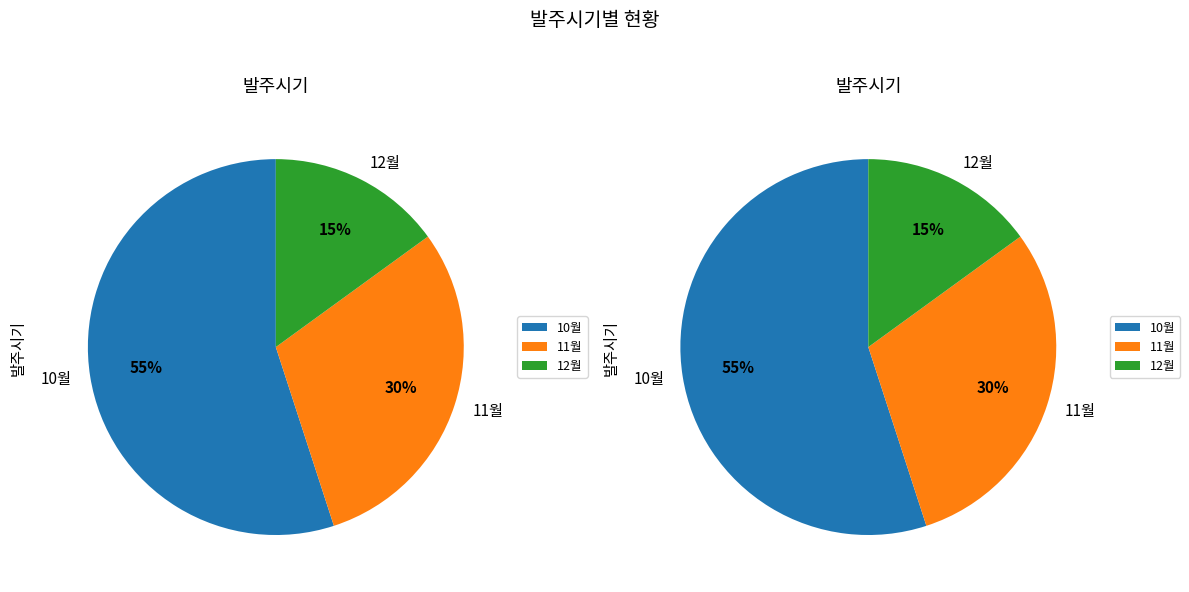

Is 11월 the majority of the pie?

No